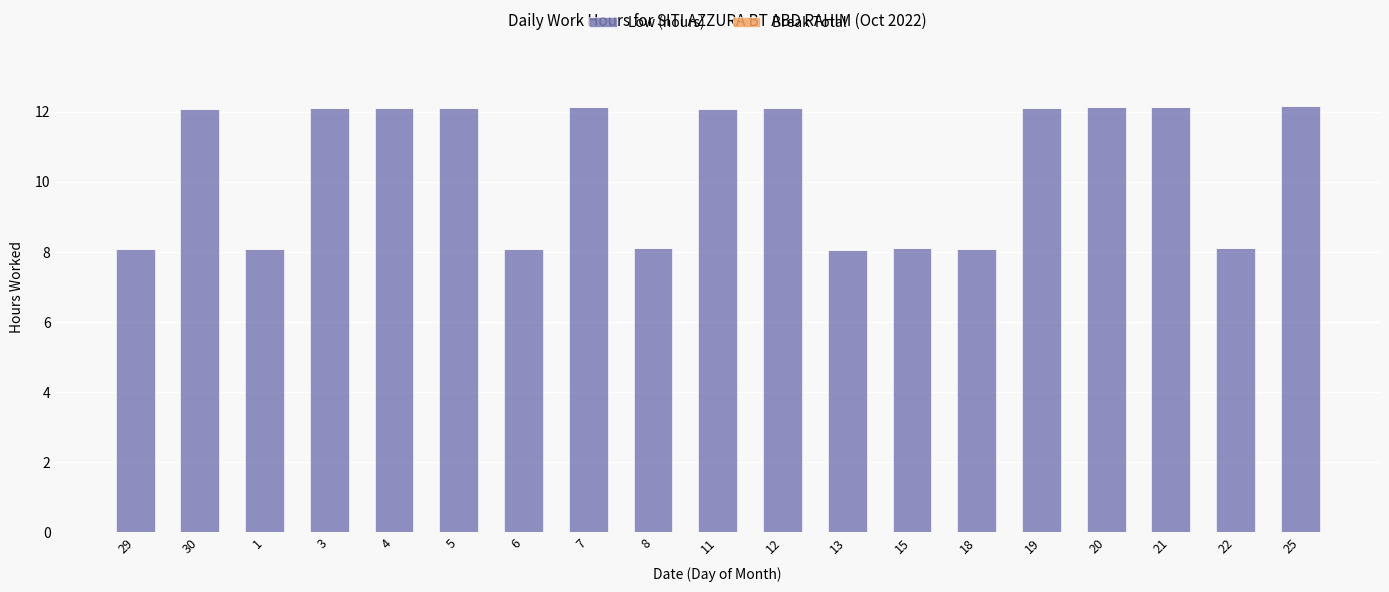

What is the maximum value shown in the chart?

12.2